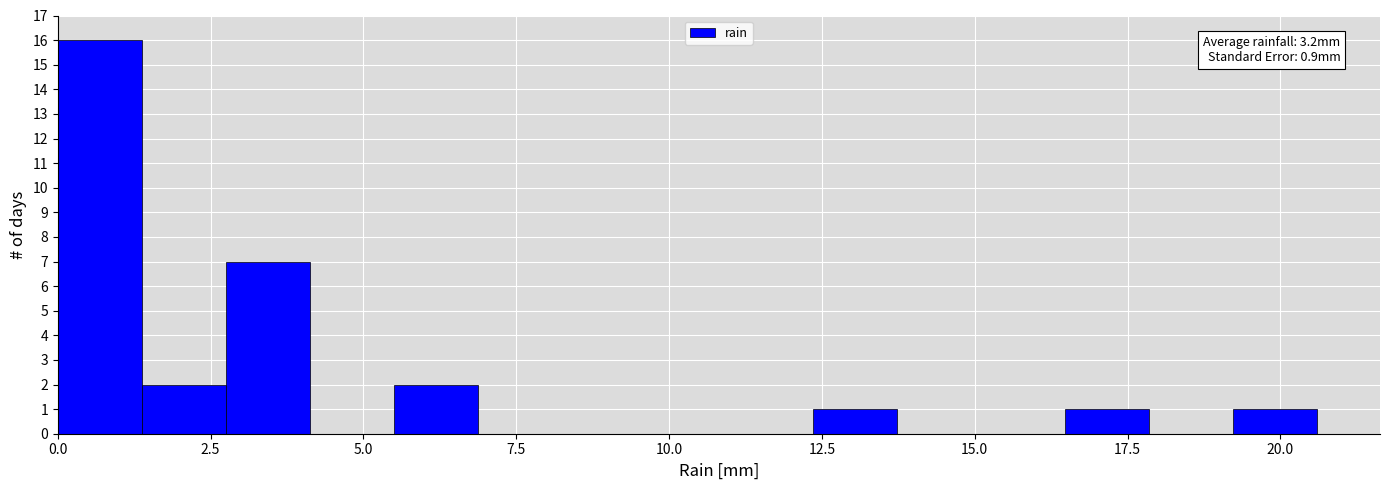

Around what value on the x-axis is the tallest bar? Give the approximate position of its centre, as read against the axis.

0.5